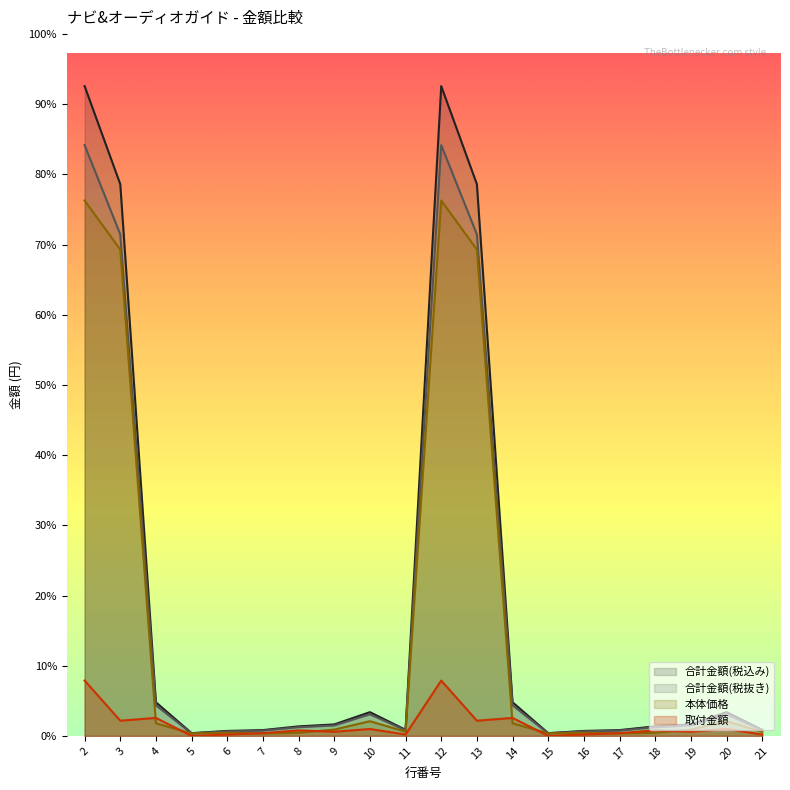

What is the difference between the highest and lowest values at 9?

3498